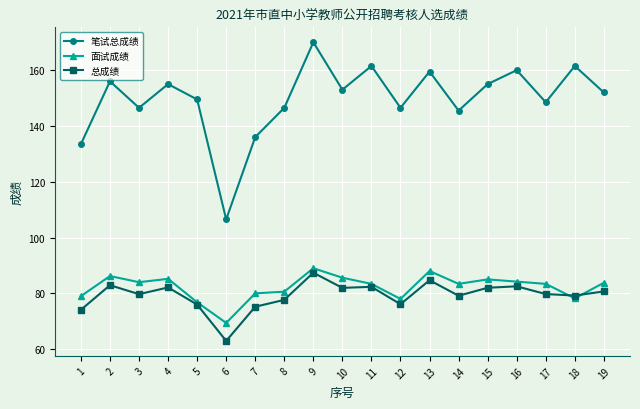

Which series has the largest range (max minus min)?

笔试总成绩